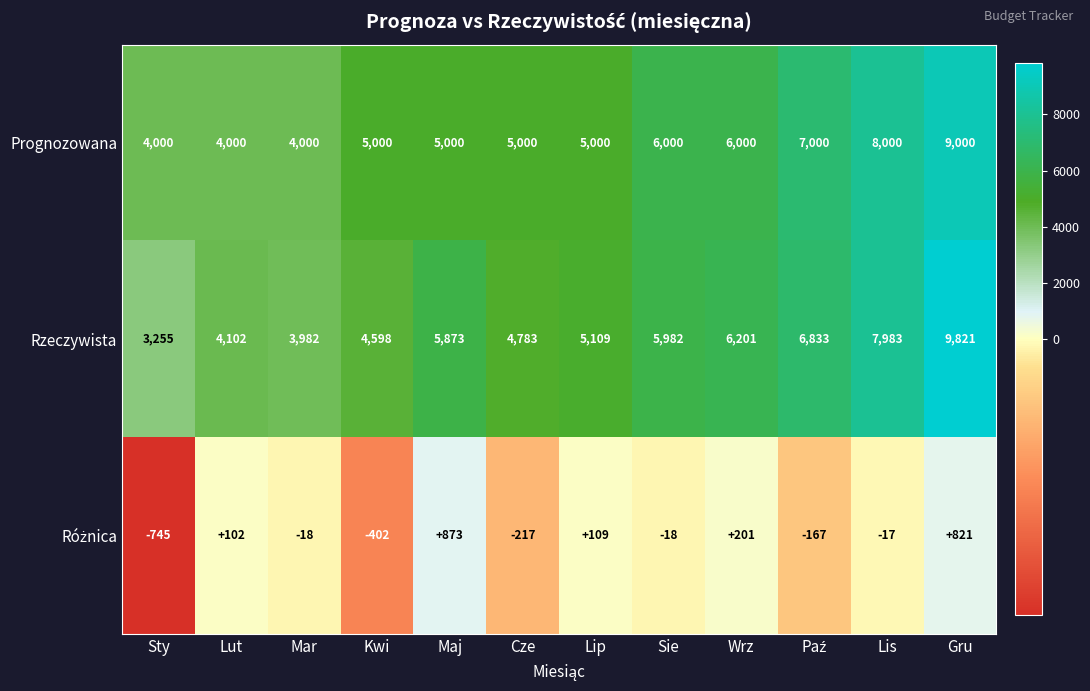

Which category has the highest value across all series?

Gru